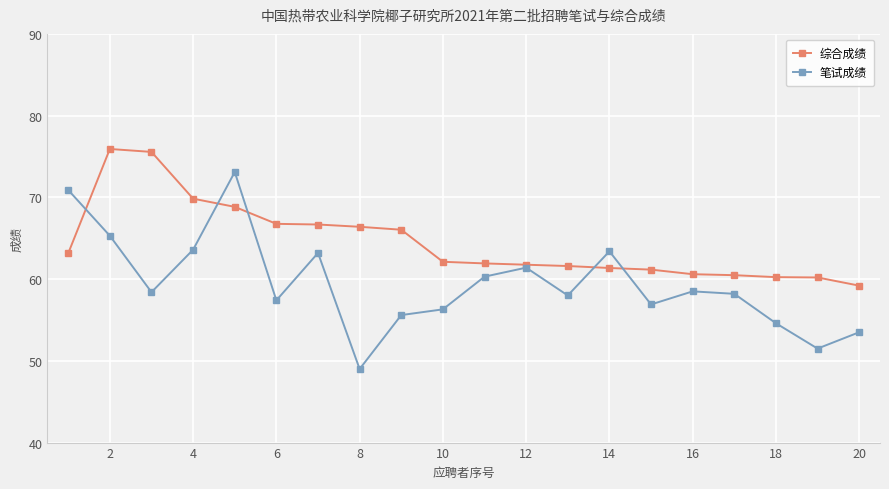

Does the chart display data point markers on the line(s)?

Yes